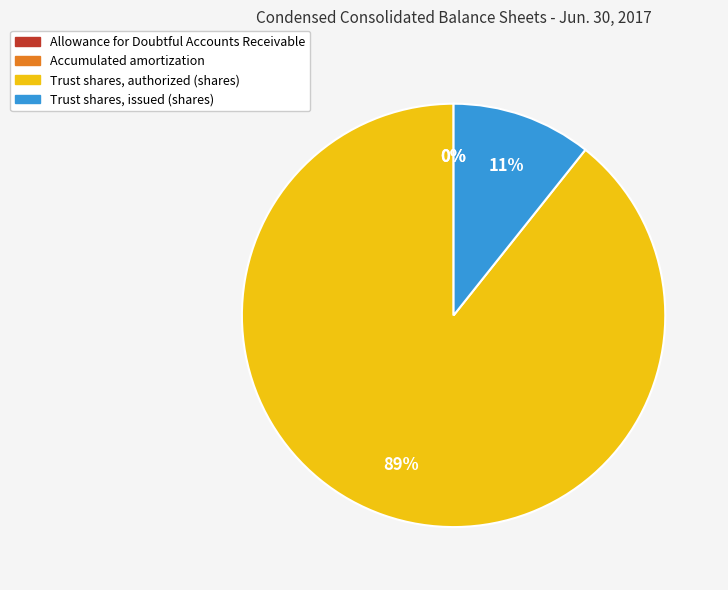

Which category accounts for the majority?

Trust shares, authorized (shares)